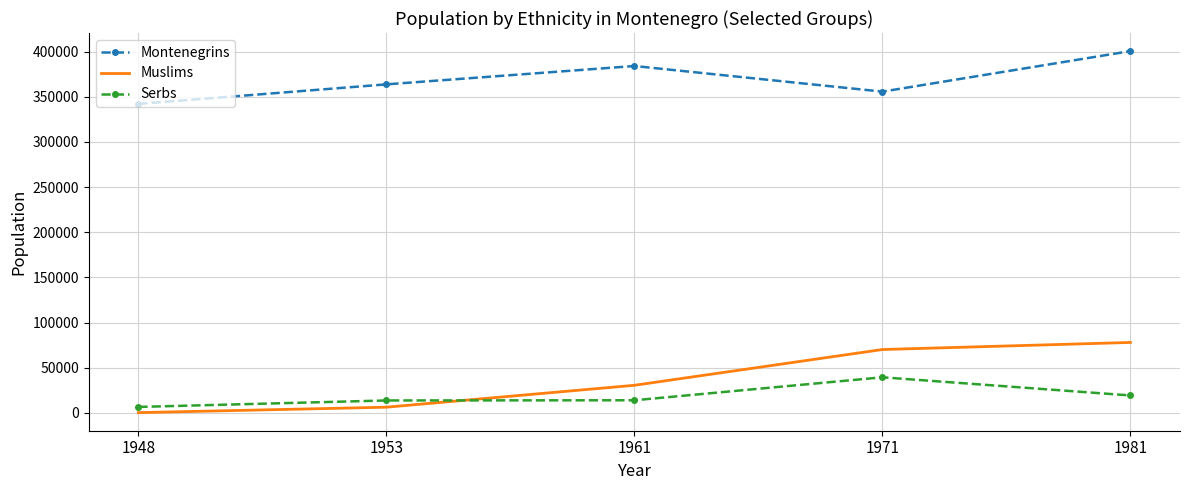

Rank the series at 1981 from highest to lowest value.

Montenegrins, Muslims, Serbs